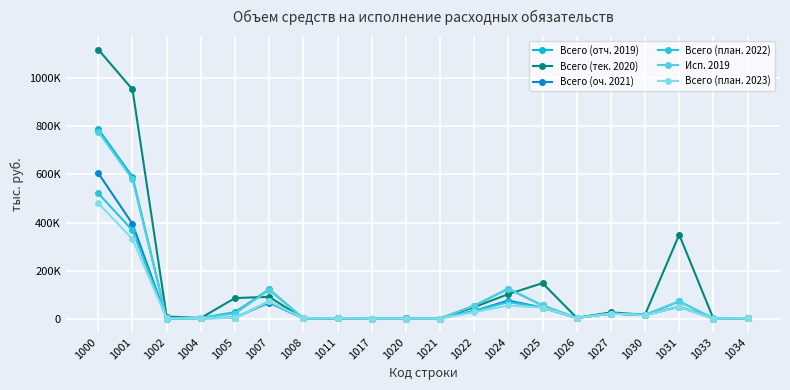

Is this an area chart (filled region under the line)?

No